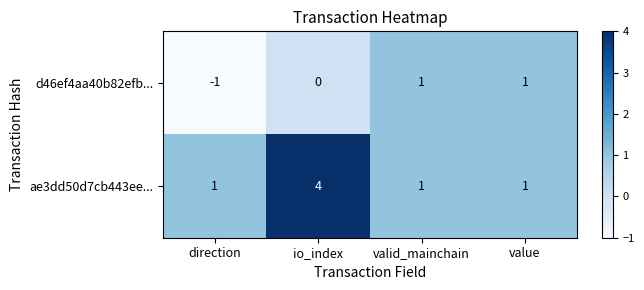

List the series in order of their peak value, highest first.

ae3dd50d7cb443ee..., d46ef4aa40b82efb...